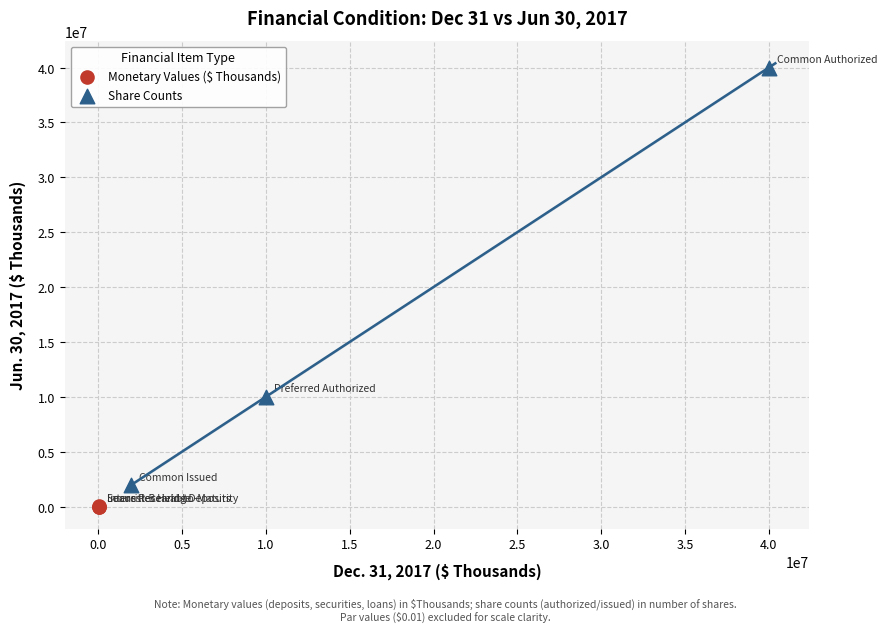

Which series has the largest Y range (max minus min)?

Share Counts